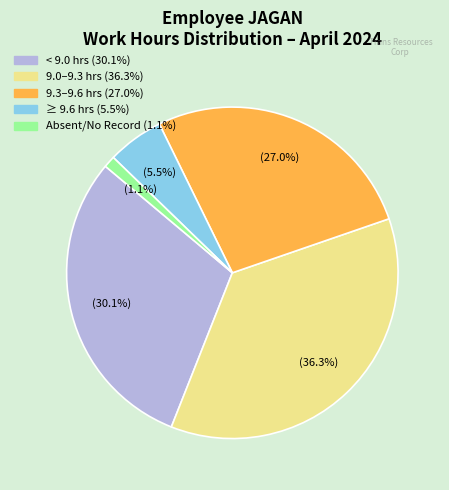

Is there any slice that represents more than half of the pie?

No